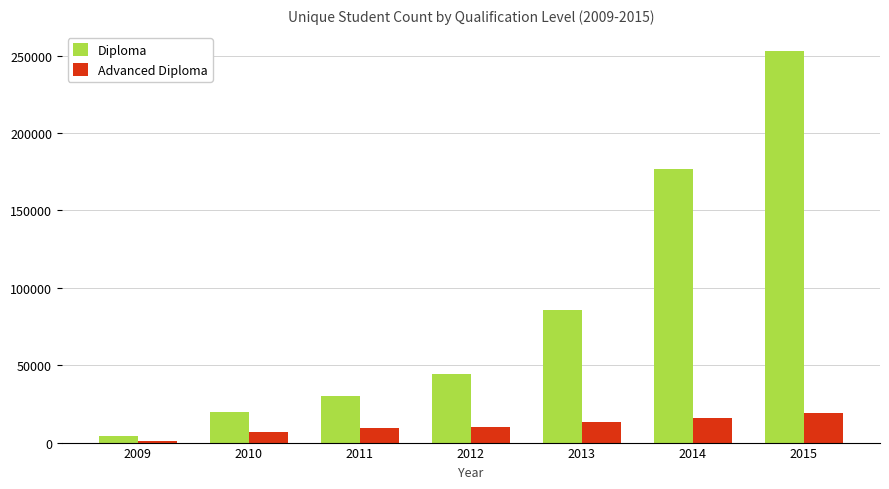

Which series has the widest spread of values?

Diploma